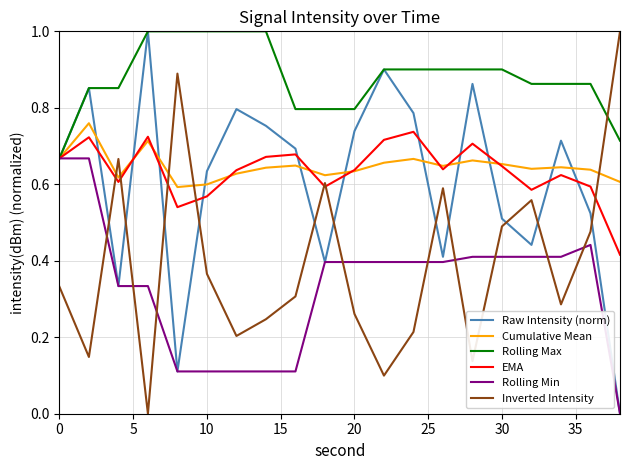

What is the highest value of the Inverted Intensity series?

1.0